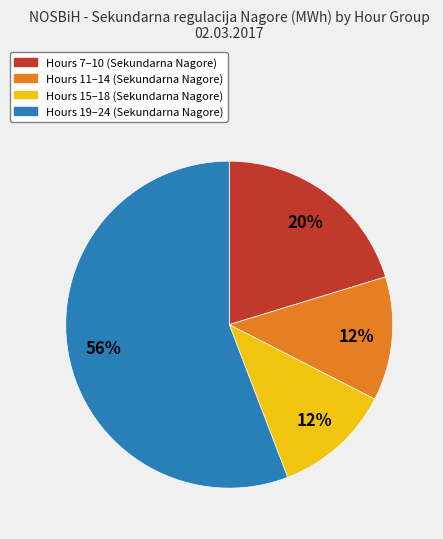

How many slices are in this pie chart?

4